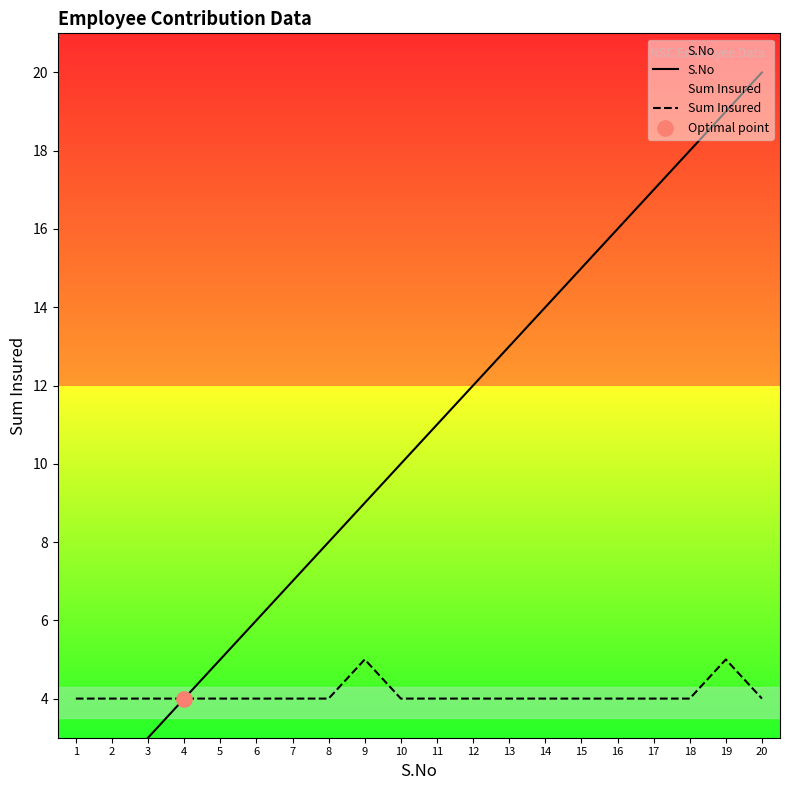

At which category is the sum across all series the highest?

19